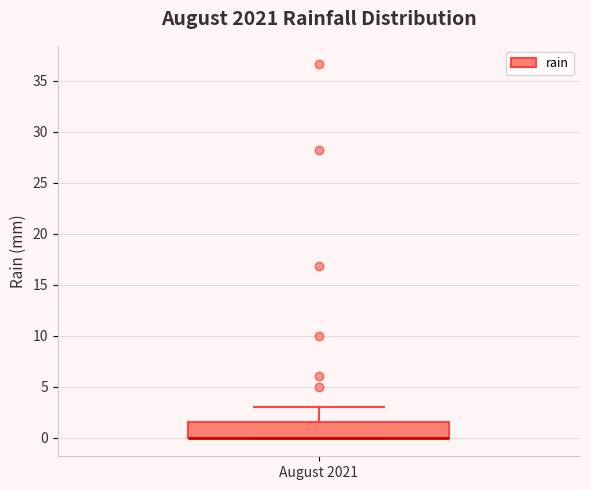

Transcribe this box plot: give where the median line is, the range the box spans, and where the two whiskers end, as read against the y-axis. The values are not printed on the chart, so give them approximately, as read against the axis.

median 0.0 (drawn on the box's lower edge), box 0.0 to 1.5, whiskers 0.0 to 3.0